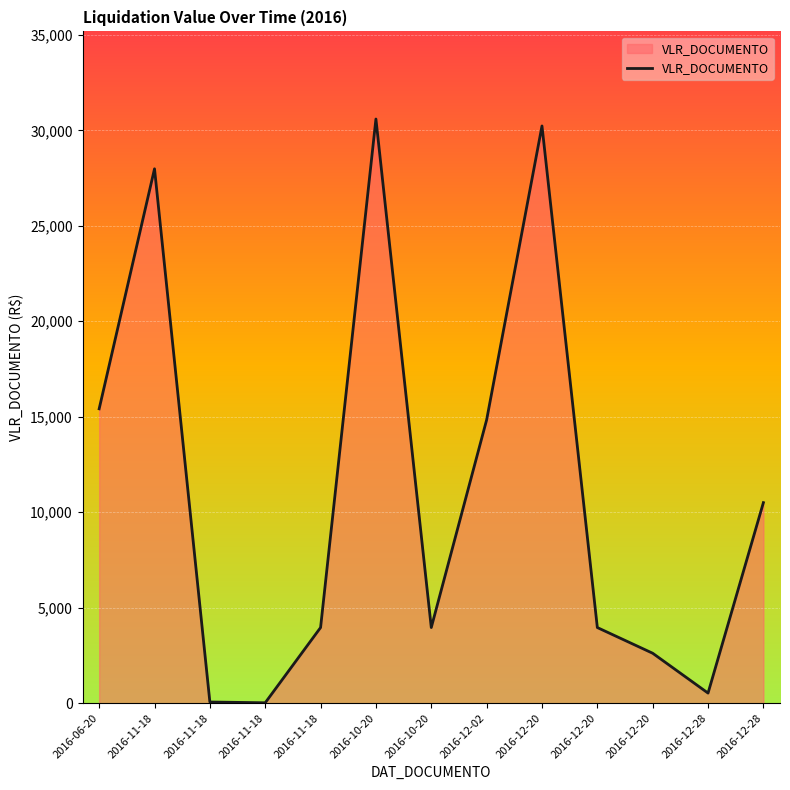

Reading left to right, what are all the values shown in this chart?

2016-06-20=15415.6	2016-11-18=27984.3	2016-11-18=61.3	2016-11-18=20.4	2016-11-18=3960.0	2016-10-20=30591.5	2016-10-20=3960.0	2016-12-02=14836.6	2016-12-20=30228.2	2016-12-20=3960.0	2016-12-20=2614.4	2016-12-28=528.0	2016-12-28=10501.8